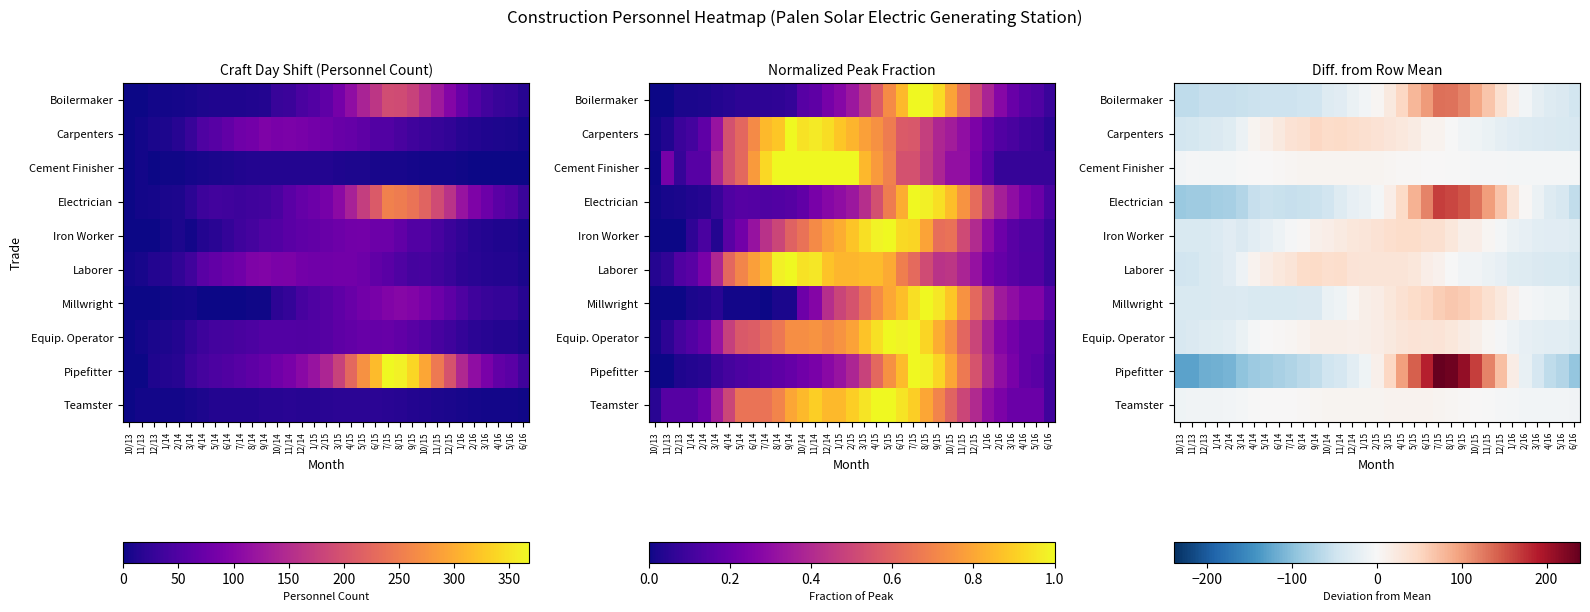

Between 5/14 and 1/16, which series saw the biggest shift?

Pipefitter